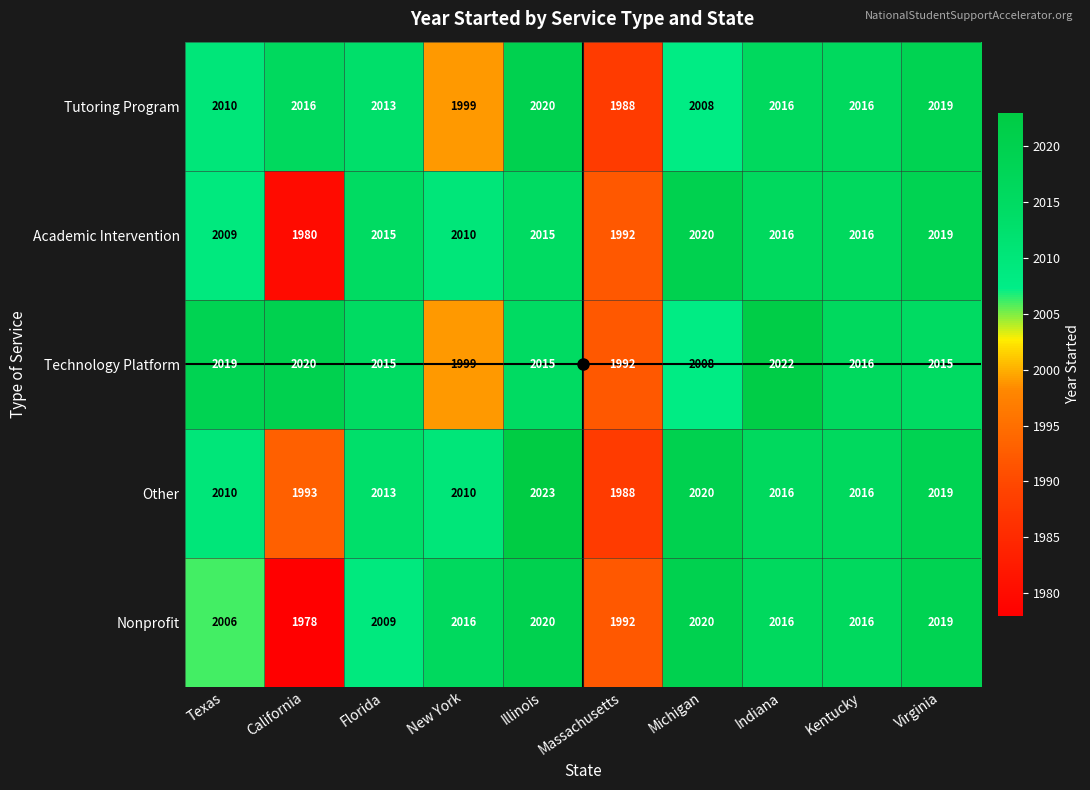

Where does the Other series first go above 2016?

Illinois